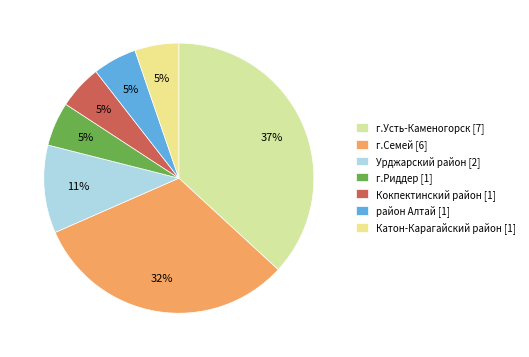

Count the number of slices in the pie.

7